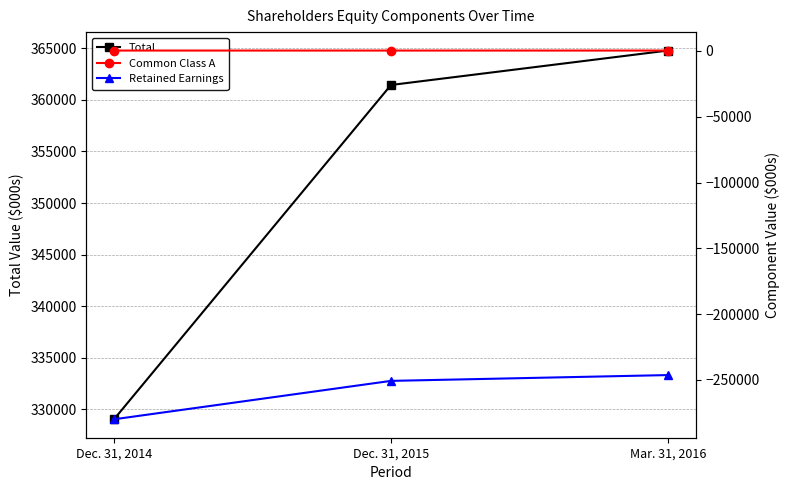

How many lines are shown in the chart?

3